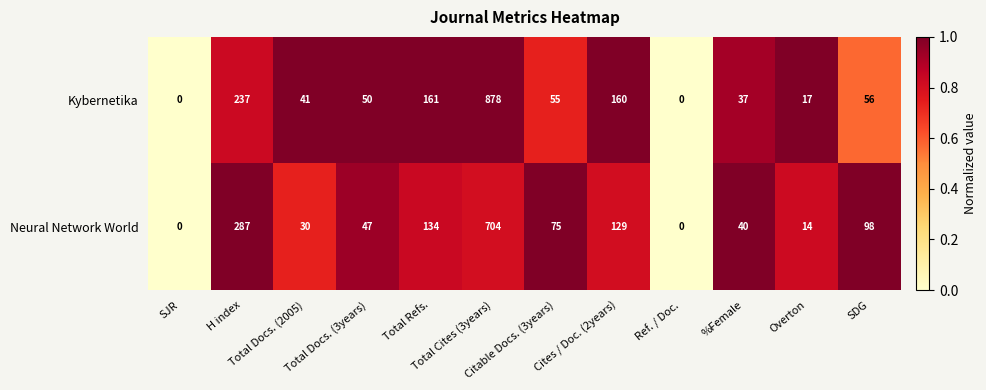

What is the average value of the Neural Network World series?

130